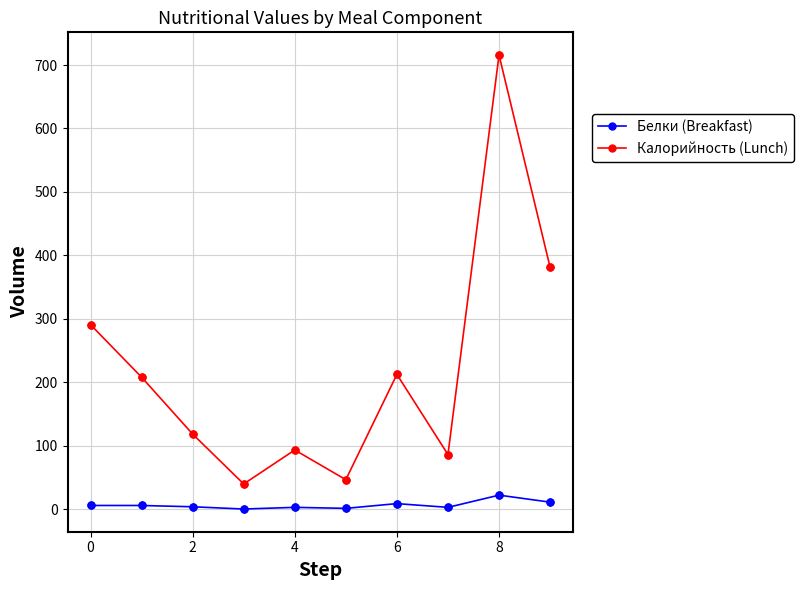

Which series has the largest range (max minus min)?

Калорийность (Lunch)